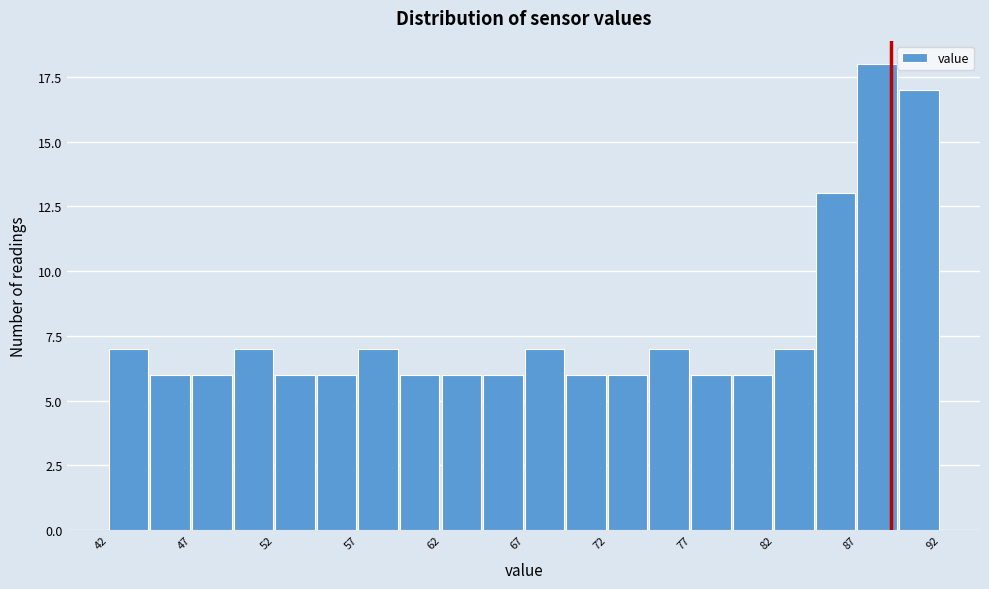

Read against the x-axis, roughly where is the centre of the tallest bar?

89